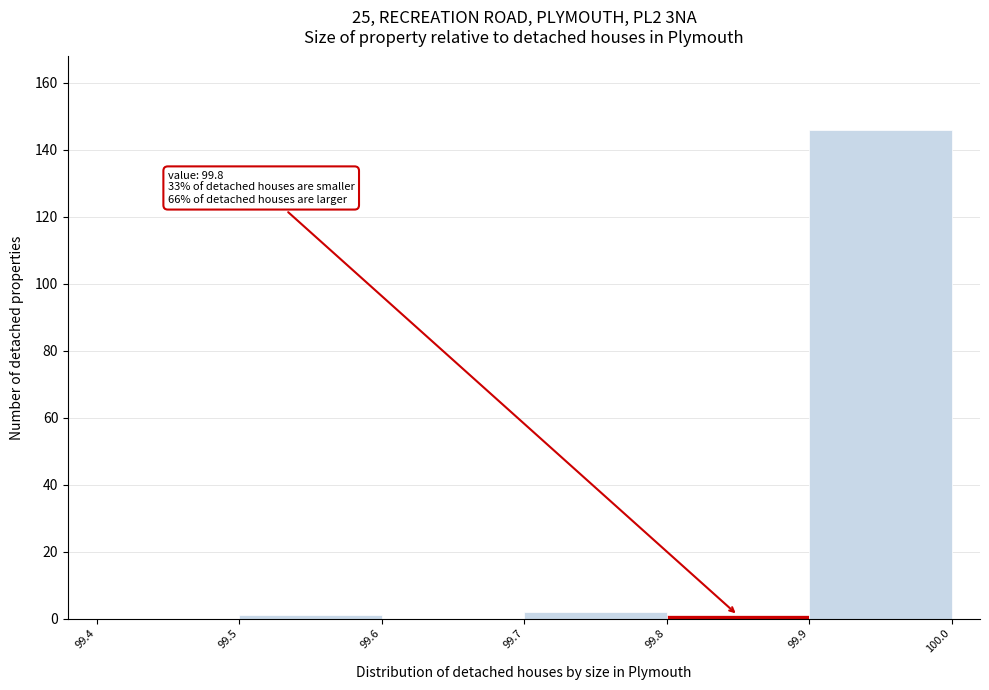

Over which range of the x-axis is the bar tallest?

99.9 to 100.0